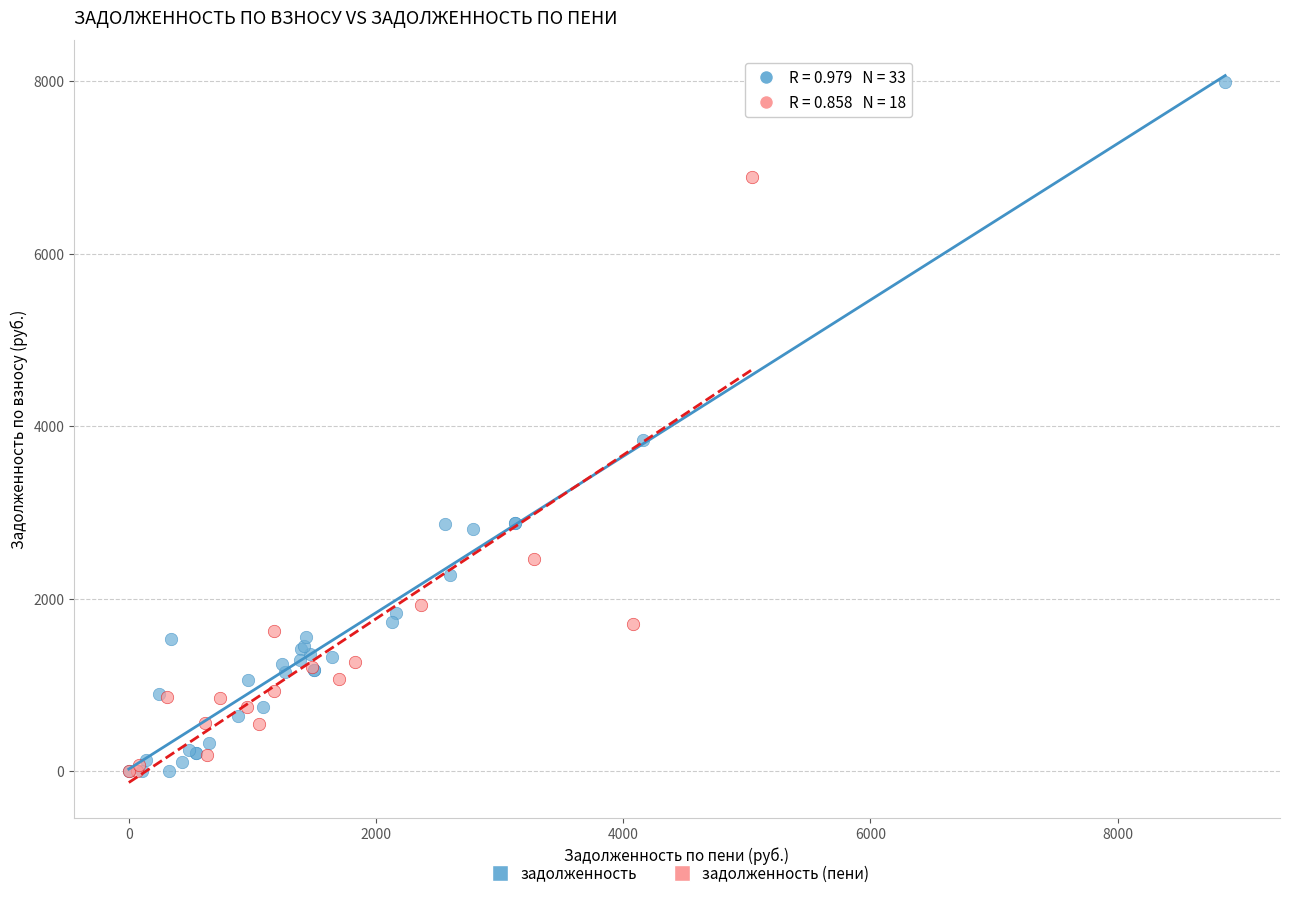

Which series has the largest Y range (max minus min)?

задолженность